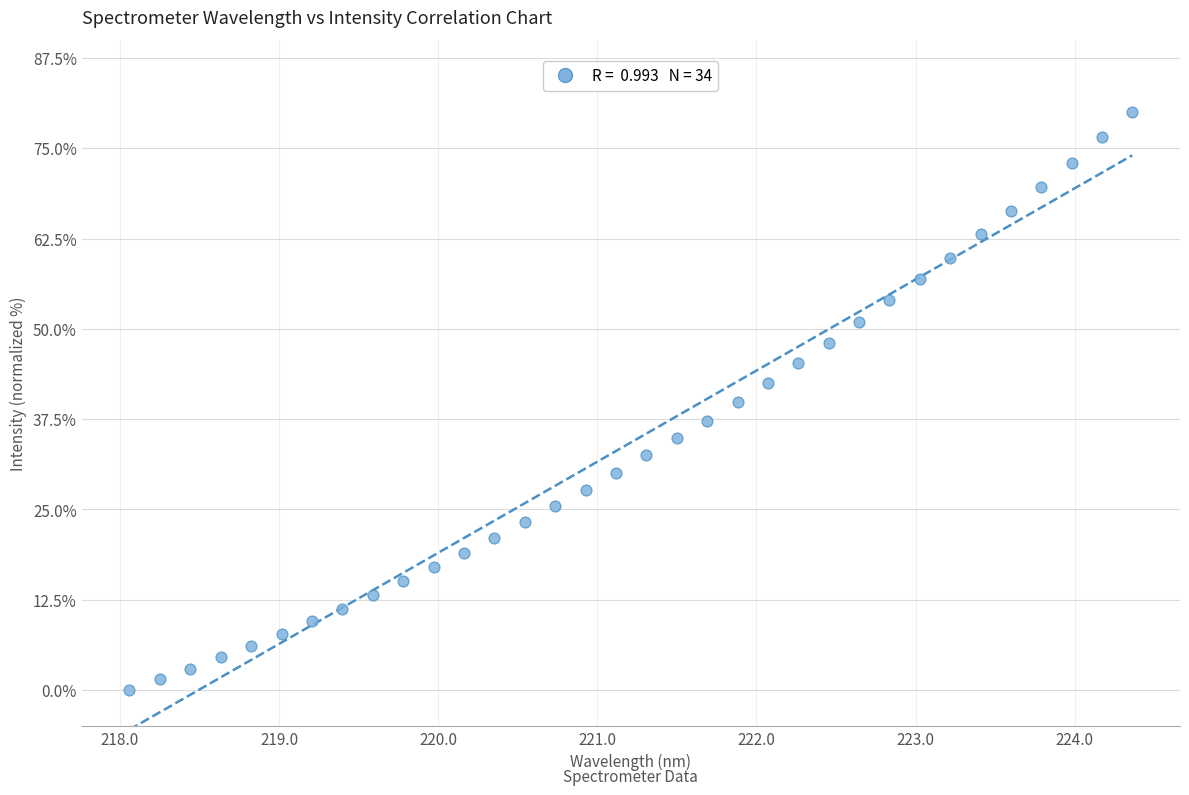

What is the range of Y values (max minus min)?

80.0